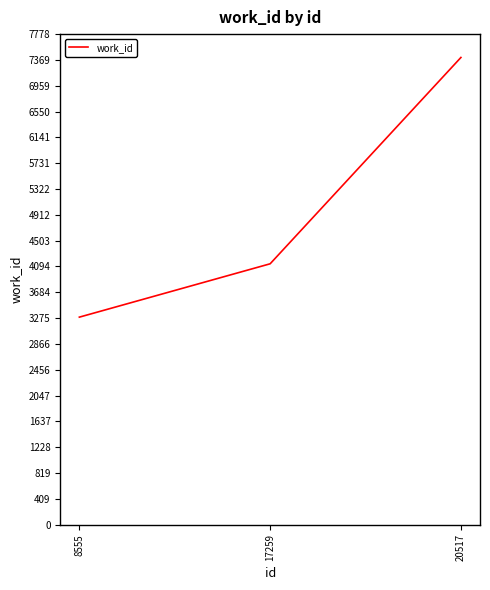

How many categories are shown in the chart?

3